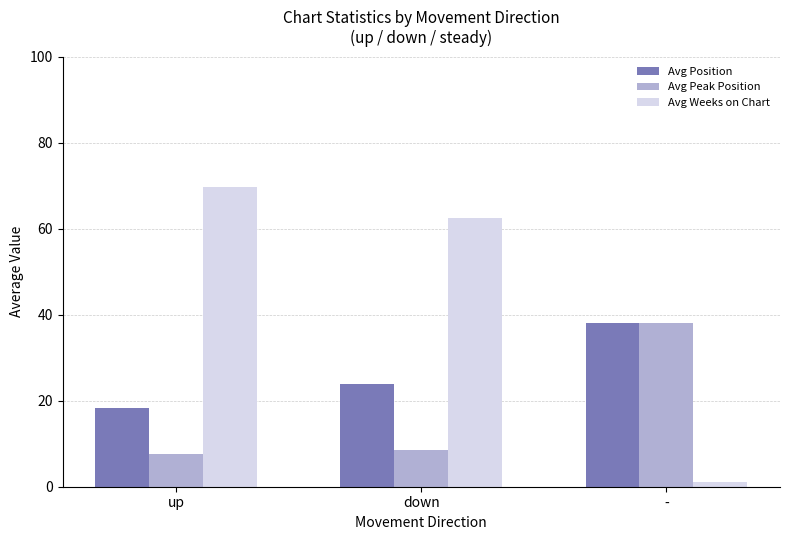

At down, list the series in order from largest to smallest.

Avg Weeks on Chart, Avg Position, Avg Peak Position